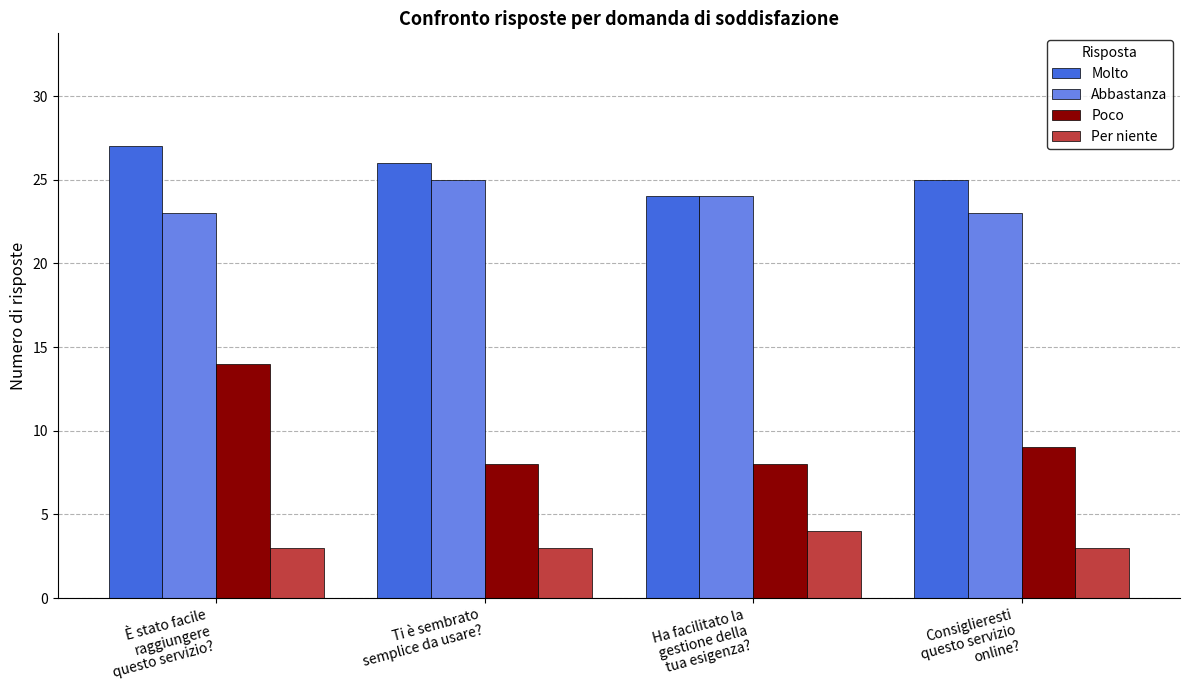

How many bars are there in total?

16